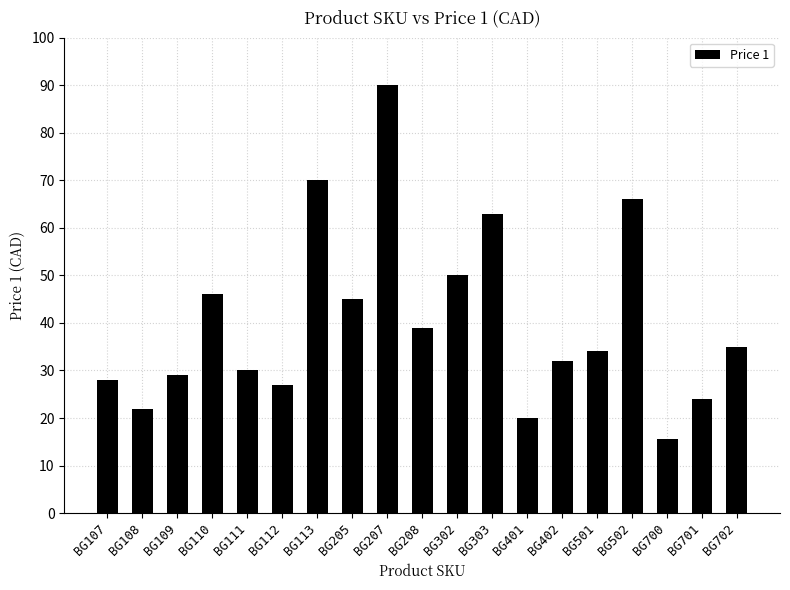

What is the sum of the values at BG501 and BG402?

66.0